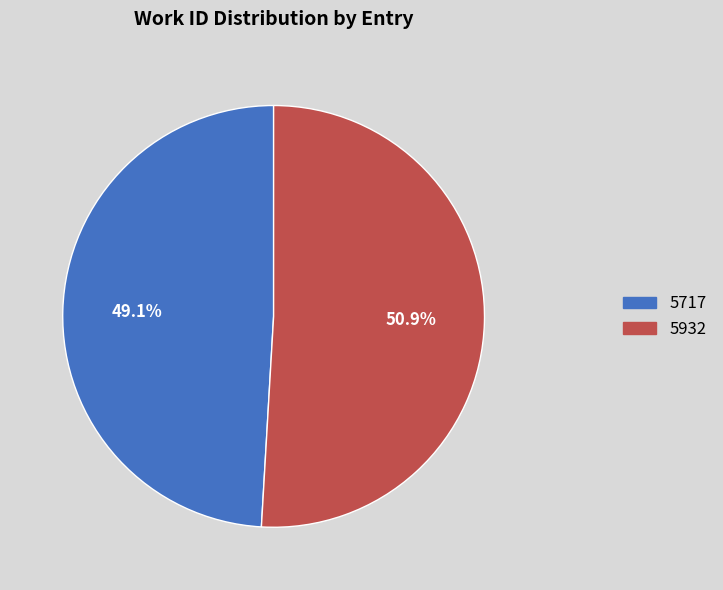

What percentage is the 5717 slice, to the nearest percent?

49%